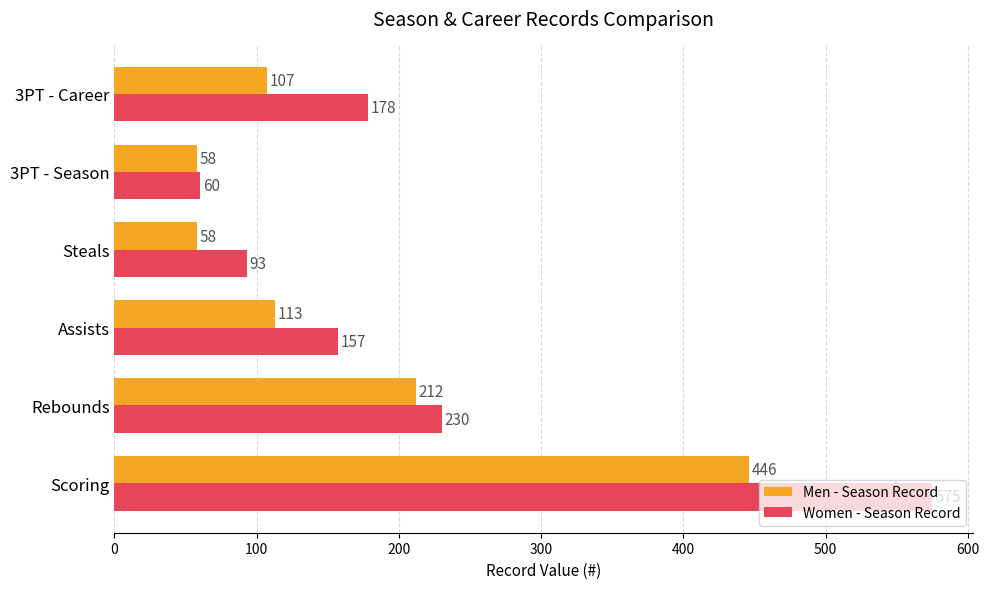

What is the average value of the Men - Season Record series?

166